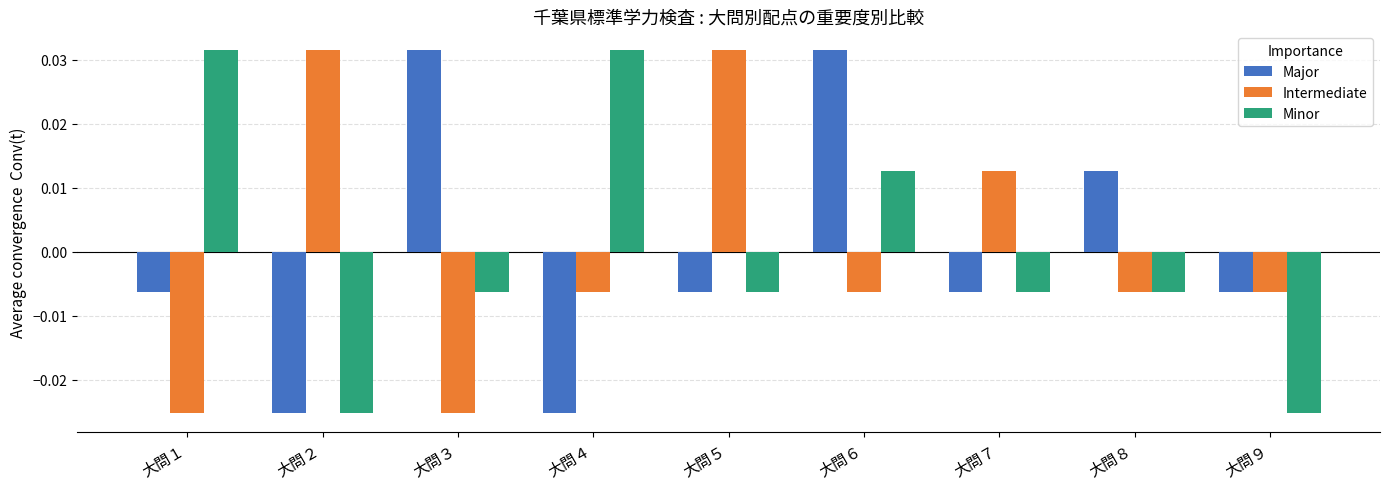

At which category is the sum across all series the highest?

大問６